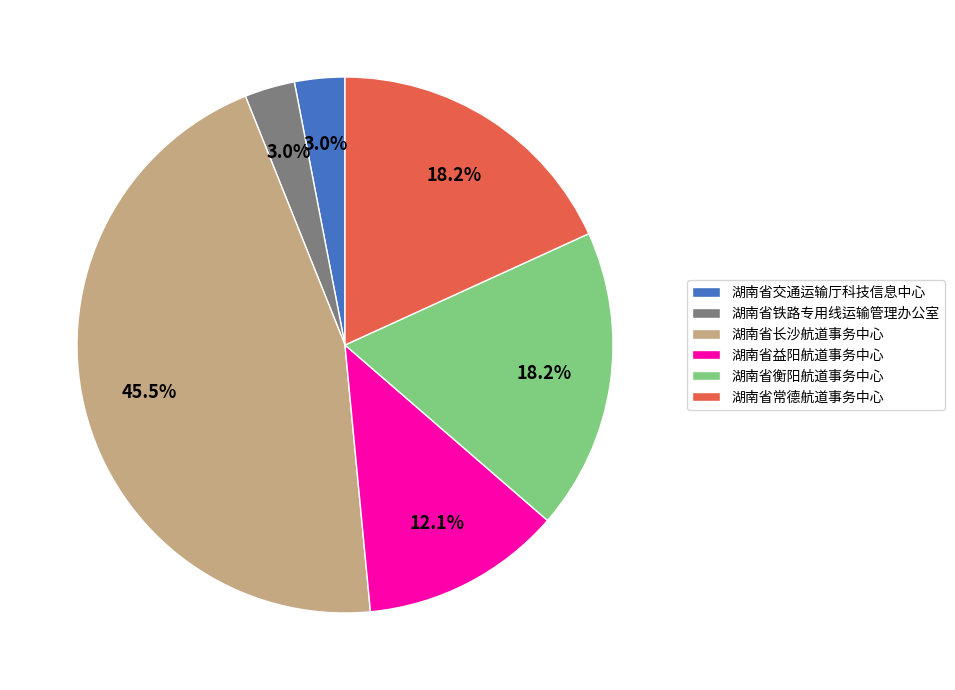

Which slice is the largest?

湖南省长沙航道事务中心